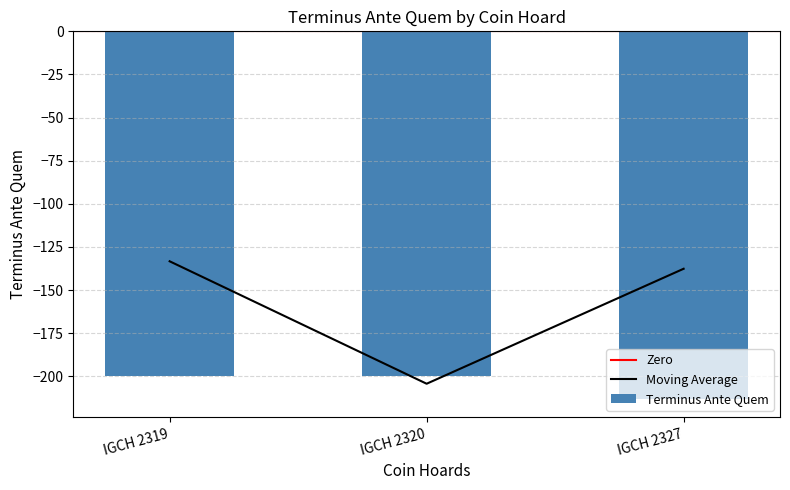

How many bars are there in total?

3